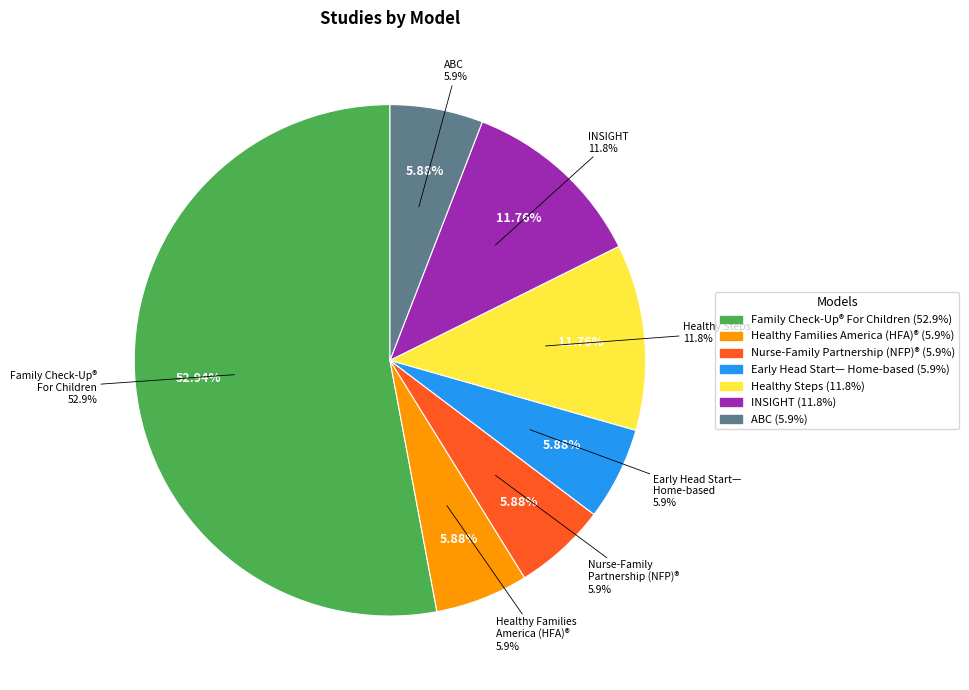

What is the change in value from Healthy Steps to Attachment and Biobehavioral Catch-Up (ABC)?

-1